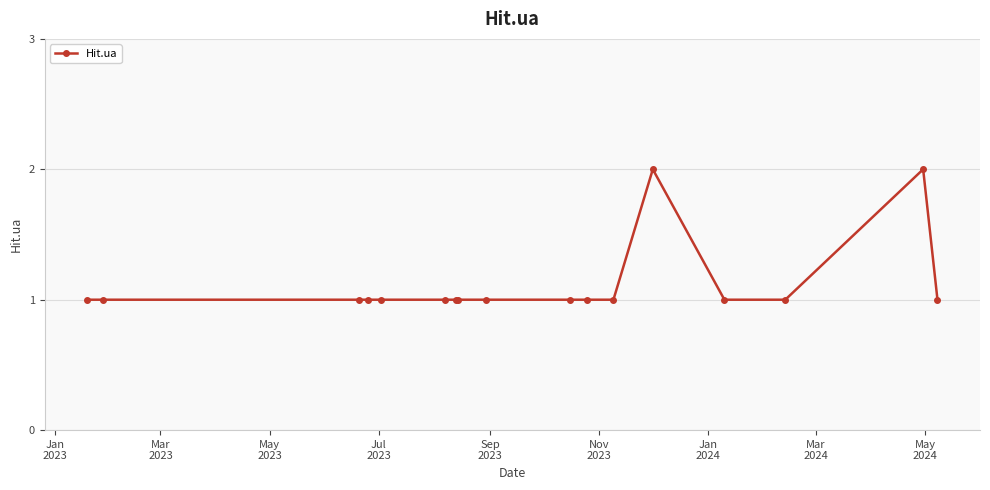

How many data points does each series have?

17